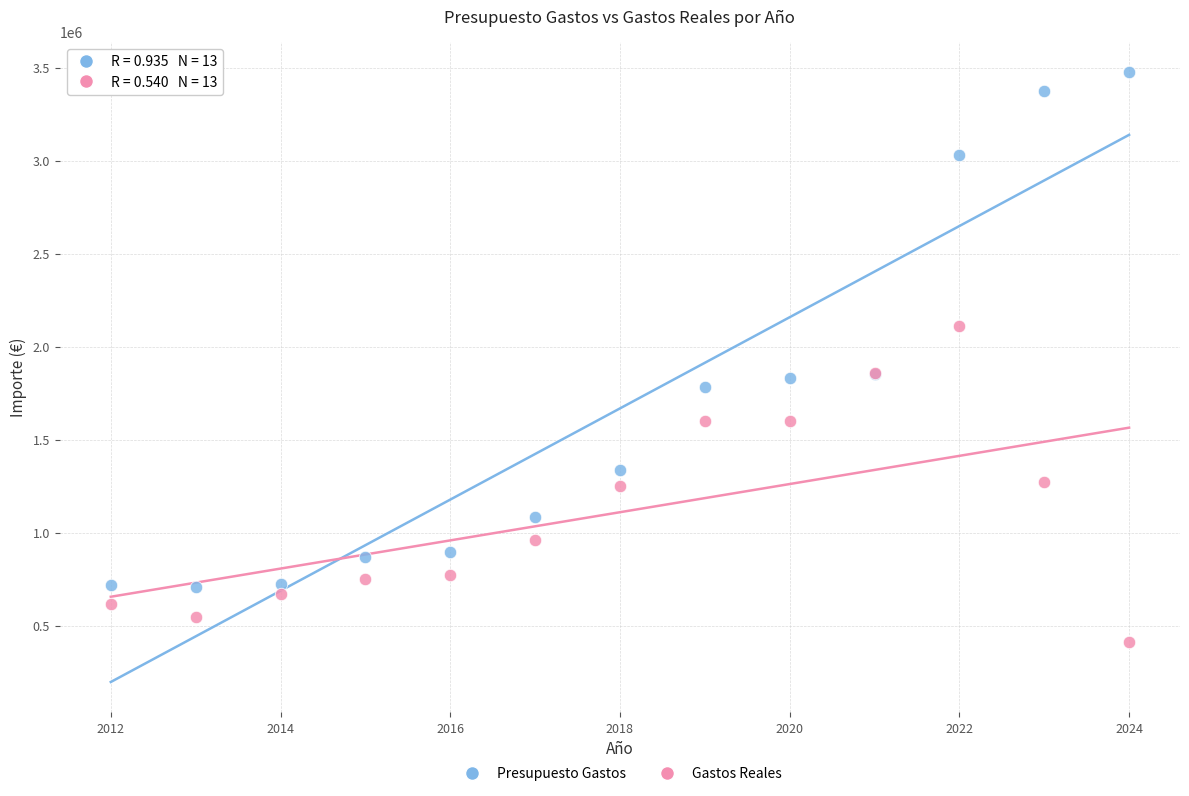

Which series reaches the minimum Y coordinate?

Gastos Reales